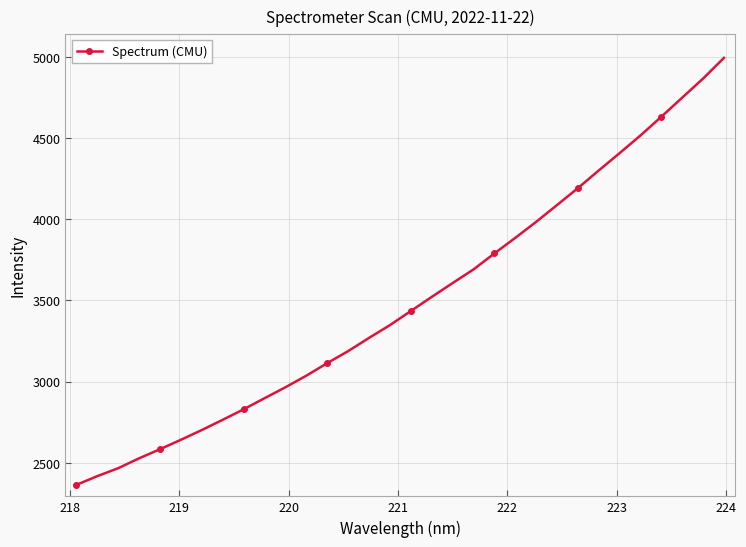

What is the difference between the maximum and minimum values?

2630.2